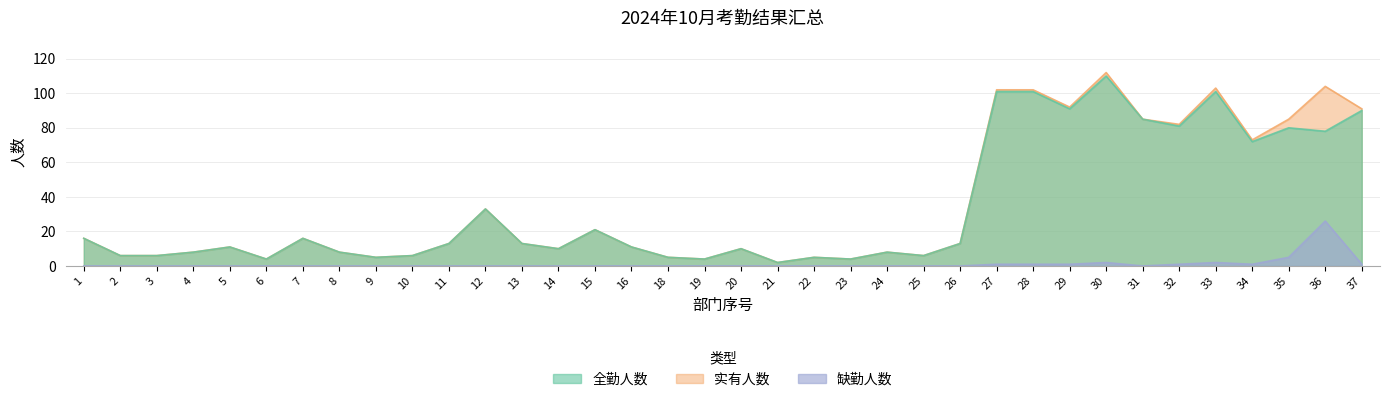

What is the total value across all series at 32?

164